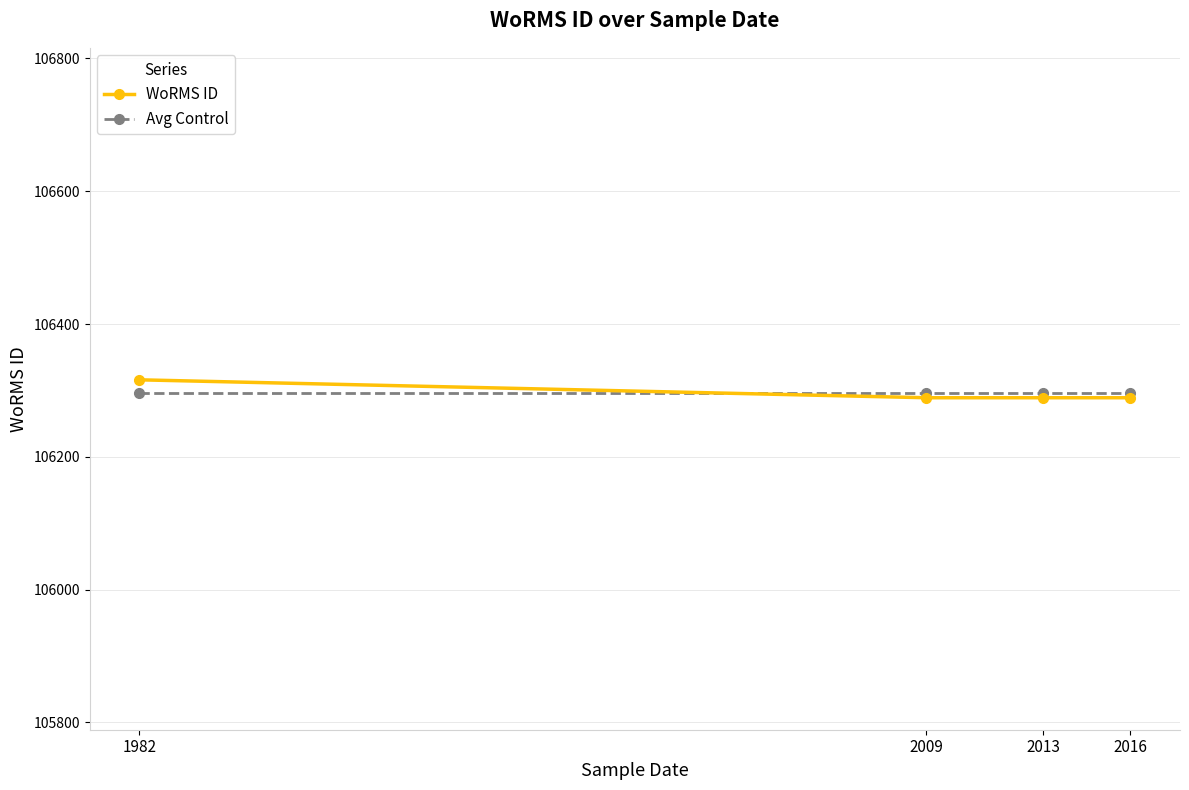

Which category has the highest value in the WoRMS ID series?

1982